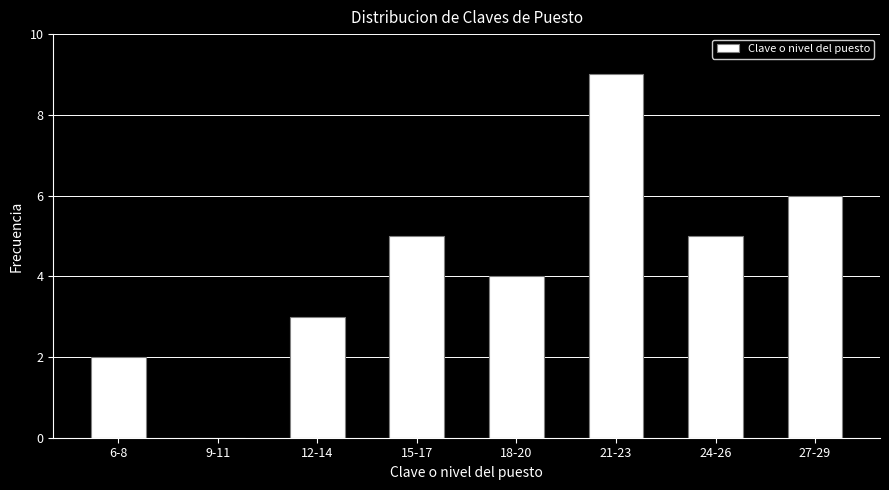

Reading left to right, what are all the values shown in this chart?

6-8=2	9-11=0	12-14=3	15-17=5	18-20=4	21-23=9	24-26=5	27-29=6